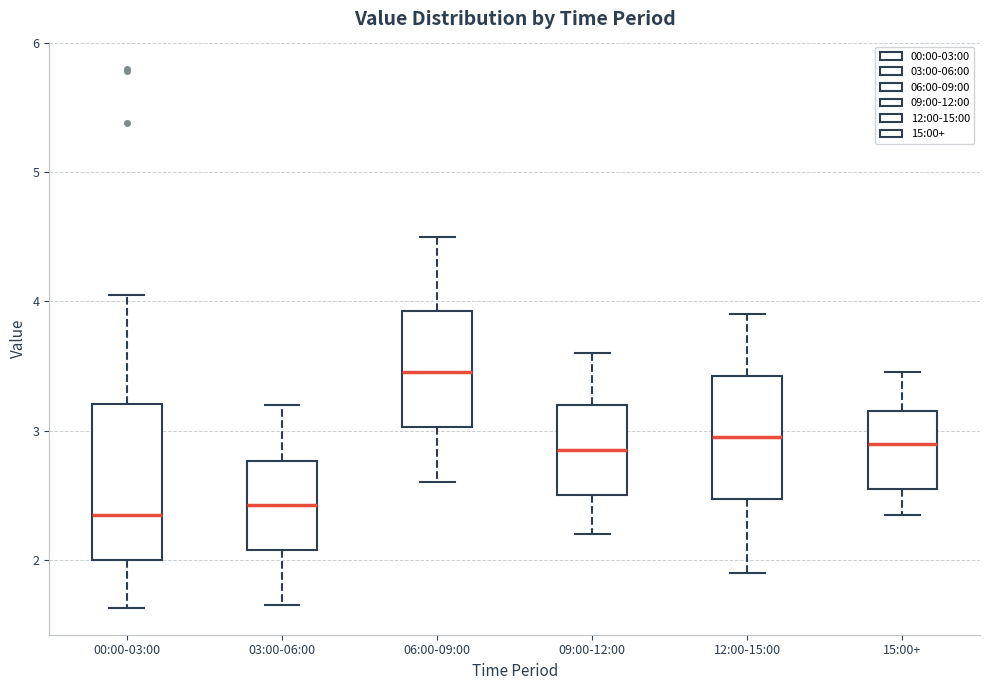

Reading left to right, read every box against the y-axis: the position of its median line, the range the box covers, and the ends of its whiskers. The values are not printed on the chart, so give them approximately, as read against the axis.

00:00-03:00: median 2.4, box 2.0 to 3.2, whiskers 1.6 to 4.1
03:00-06:00: median 2.4, box 2.1 to 2.8, whiskers 1.7 to 3.2
06:00-09:00: median 3.5, box 3.0 to 3.9, whiskers 2.6 to 4.5
09:00-12:00: median 2.9, box 2.5 to 3.2, whiskers 2.2 to 3.6
12:00-15:00: median 3.0, box 2.5 to 3.4, whiskers 1.9 to 3.9
15:00+: median 2.9, box 2.6 to 3.2, whiskers 2.4 to 3.5